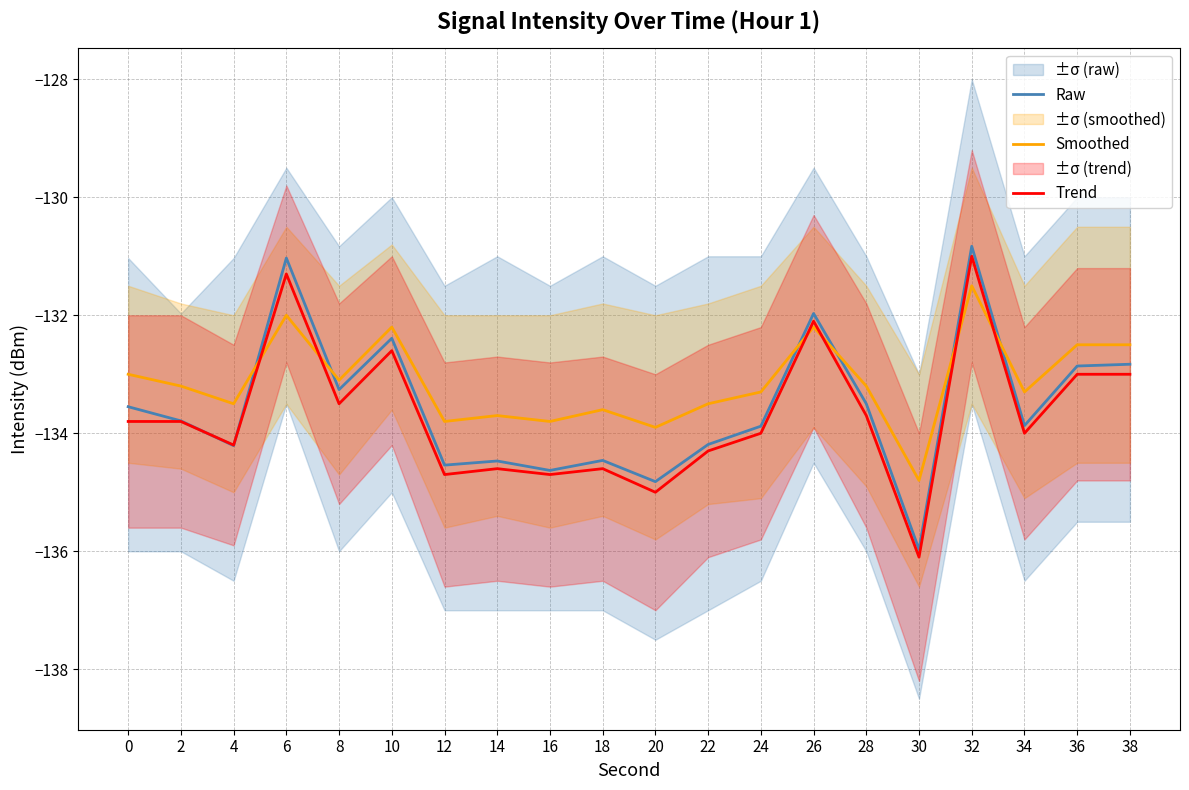

Reading left to right, list all the values displayed in this chart.

Raw: 0=-133.6	2=-133.8	4=-134.2	6=-131.0	8=-133.3	10=-132.4	12=-134.5	14=-134.5	16=-134.6	18=-134.5	20=-134.8	22=-134.2	24=-133.9	26=-132.0	28=-133.5	30=-136.0	32=-130.8	34=-133.9	36=-132.9	38=-132.8
Smoothed: 0=-133.0	2=-133.2	4=-133.5	6=-132.0	8=-133.1	10=-132.2	12=-133.8	14=-133.7	16=-133.8	18=-133.6	20=-133.9	22=-133.5	24=-133.3	26=-132.2	28=-133.2	30=-134.8	32=-131.5	34=-133.3	36=-132.5	38=-132.5
Trend: 0=-133.8	2=-133.8	4=-134.2	6=-131.3	8=-133.5	10=-132.6	12=-134.7	14=-134.6	16=-134.7	18=-134.6	20=-135.0	22=-134.3	24=-134.0	26=-132.1	28=-133.7	30=-136.1	32=-131.0	34=-134.0	36=-133.0	38=-133.0